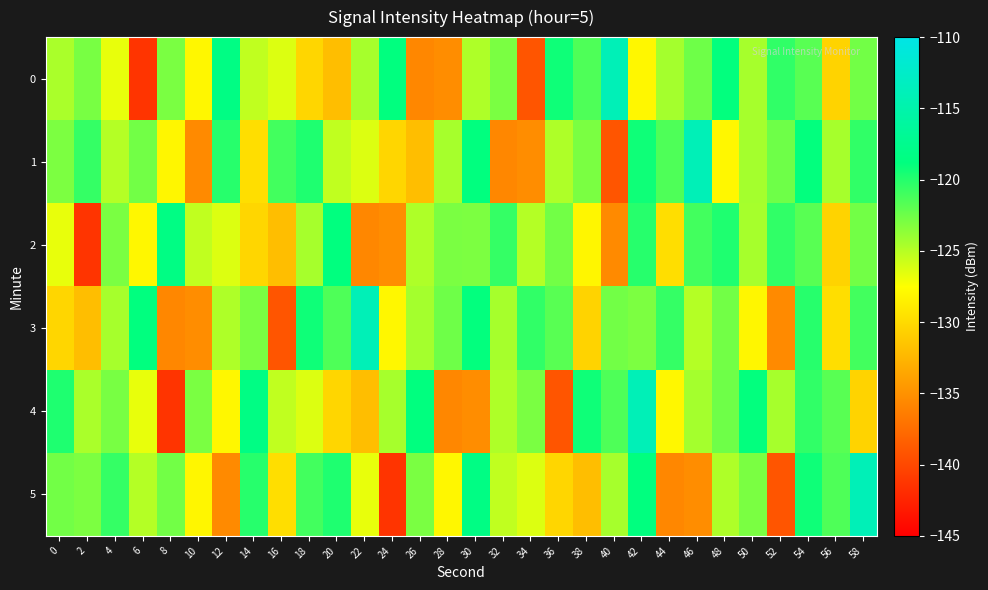

Reading left to right, extract all data points from this chart.

0: 0=-124.6	2=-122.9	4=-126.7	6=-141.4	8=-122.9	10=-128.0	12=-118.3	14=-125.3	16=-126.3	18=-130.2	20=-131.9	22=-124.4	24=-118.8	26=-135.7	28=-135.3	30=-124.7	32=-123.0	34=-139.1	36=-119.3	38=-121.5	40=-113.9	42=-128.0	44=-124.4	46=-122.6	48=-118.9	50=-124.4	52=-120.4	54=-121.8	56=-130.5	58=-122.7
1: 0=-123.0	2=-120.6	4=-124.9	6=-122.7	8=-128.1	10=-135.4	12=-120.1	14=-129.7	16=-121.0	18=-119.8	20=-125.3	22=-126.3	24=-130.2	26=-131.9	28=-124.4	30=-118.8	32=-135.7	34=-135.3	36=-124.7	38=-123.0	40=-139.1	42=-119.3	44=-121.5	46=-113.9	48=-128.0	50=-124.4	52=-122.6	54=-118.9	56=-124.4	58=-120.4
2: 0=-126.7	2=-141.4	4=-122.9	6=-128.0	8=-118.3	10=-125.3	12=-126.3	14=-130.2	16=-131.9	18=-124.4	20=-118.8	22=-135.7	24=-135.3	26=-124.7	28=-123.0	30=-123.0	32=-120.6	34=-124.9	36=-122.7	38=-128.1	40=-135.4	42=-120.1	44=-129.7	46=-121.0	48=-119.8	50=-124.4	52=-120.4	54=-121.8	56=-130.5	58=-122.7
3: 0=-130.2	2=-131.9	4=-124.4	6=-118.8	8=-135.7	10=-135.3	12=-124.7	14=-123.0	16=-139.1	18=-119.3	20=-121.5	22=-113.9	24=-128.0	26=-124.4	28=-122.6	30=-118.9	32=-124.4	34=-120.4	36=-121.8	38=-130.5	40=-122.7	42=-123.0	44=-120.6	46=-124.9	48=-122.7	50=-128.1	52=-135.4	54=-120.1	56=-129.7	58=-121.0
4: 0=-119.8	2=-124.6	4=-122.9	6=-126.7	8=-141.4	10=-122.9	12=-128.0	14=-118.3	16=-125.3	18=-126.3	20=-130.2	22=-131.9	24=-124.4	26=-118.8	28=-135.7	30=-135.3	32=-124.7	34=-123.0	36=-139.1	38=-119.3	40=-121.5	42=-113.9	44=-128.0	46=-124.4	48=-122.6	50=-118.9	52=-124.4	54=-120.4	56=-121.8	58=-130.5
5: 0=-122.7	2=-123.0	4=-120.6	6=-124.9	8=-122.7	10=-128.1	12=-135.4	14=-120.1	16=-129.7	18=-121.0	20=-119.8	22=-126.7	24=-141.4	26=-122.9	28=-128.0	30=-118.3	32=-125.3	34=-126.3	36=-130.2	38=-131.9	40=-124.4	42=-118.8	44=-135.7	46=-135.3	48=-124.7	50=-123.0	52=-139.1	54=-119.3	56=-121.5	58=-113.9